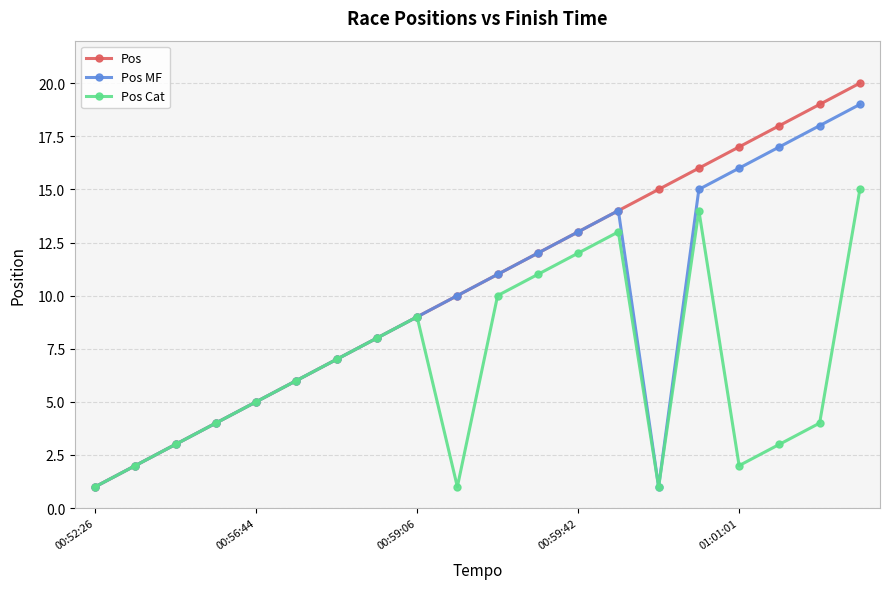

Which series has the widest spread of values?

Pos